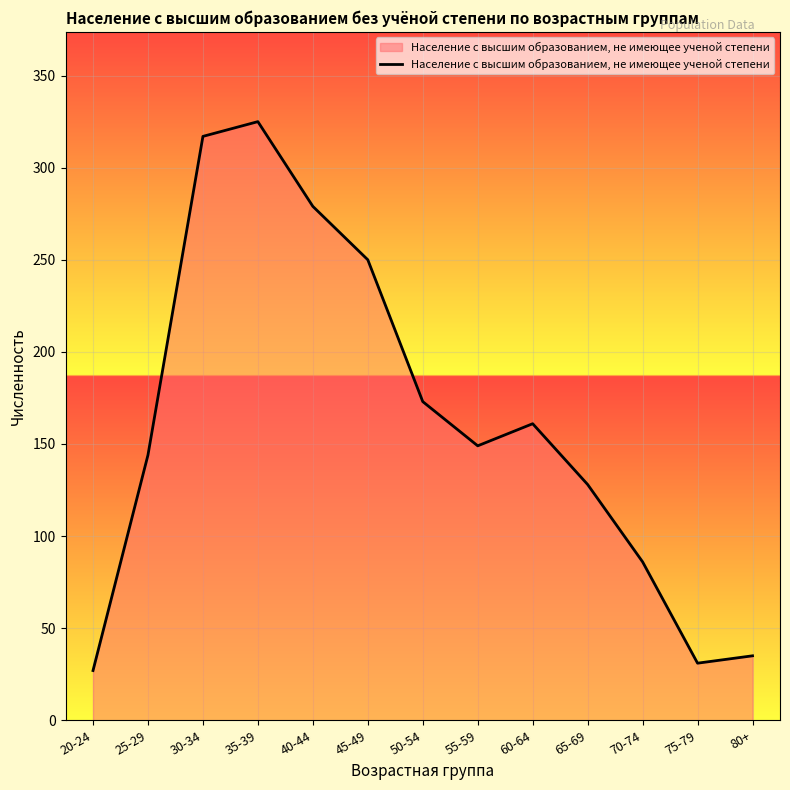

What is the sum of all values?

2105